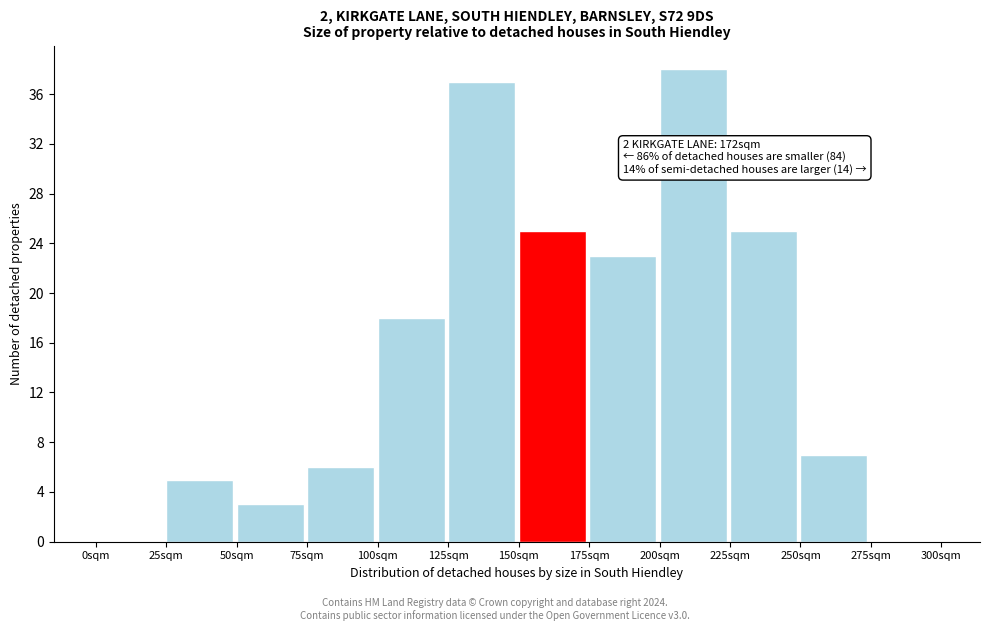

Reading left to right, transcribe all the data shown in this chart.

0sqm=0	25sqm=5	50sqm=3	75sqm=6	100sqm=18	125sqm=37	150sqm=25	175sqm=23	200sqm=38	225sqm=25	250sqm=7	275sqm=0